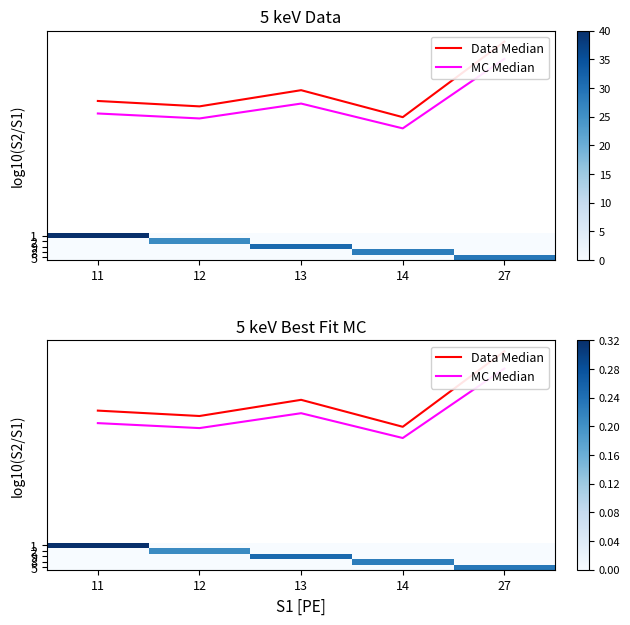

What is the highest value of the 8 series?

0.2